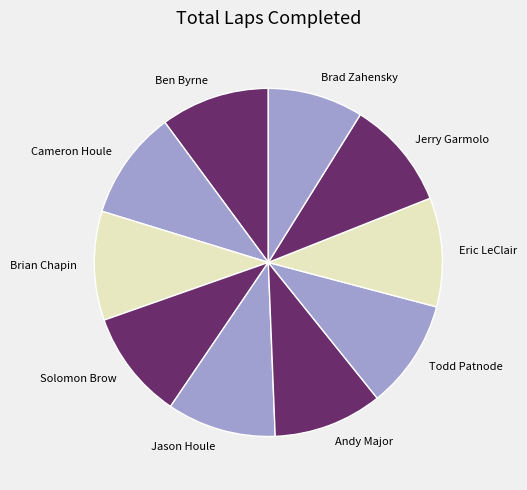

Which category has the smallest portion of the pie?

Brad Zahensky